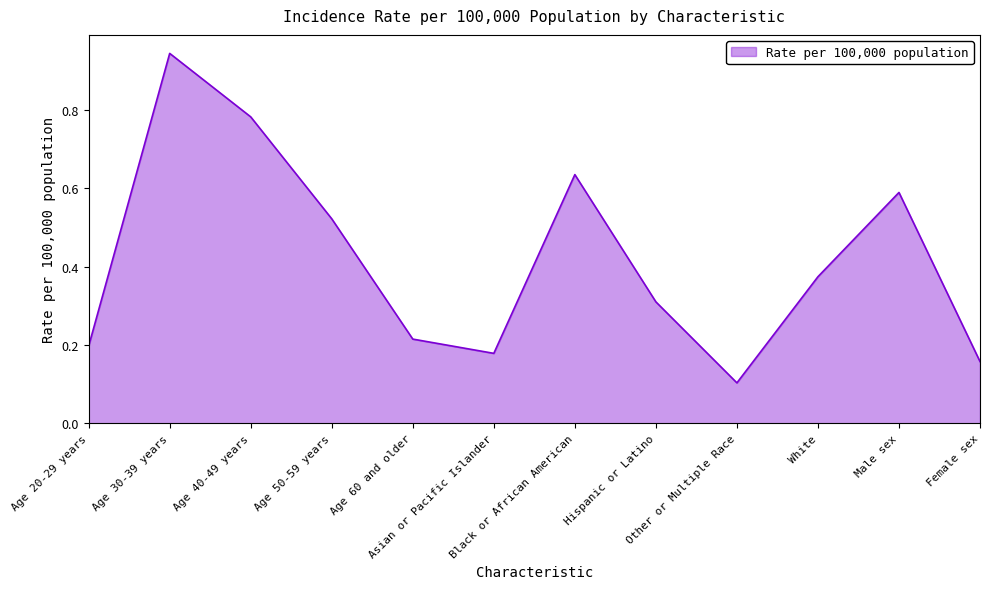

At which category does the data reach its first local valley?

Asian or Pacific Islander